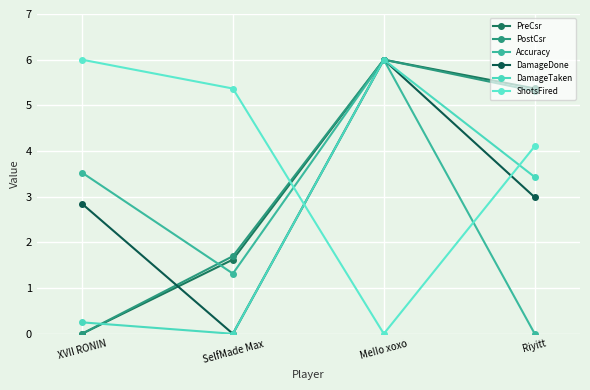

True or false: Accuracy has a value of -2.7 at Riyitt.

False